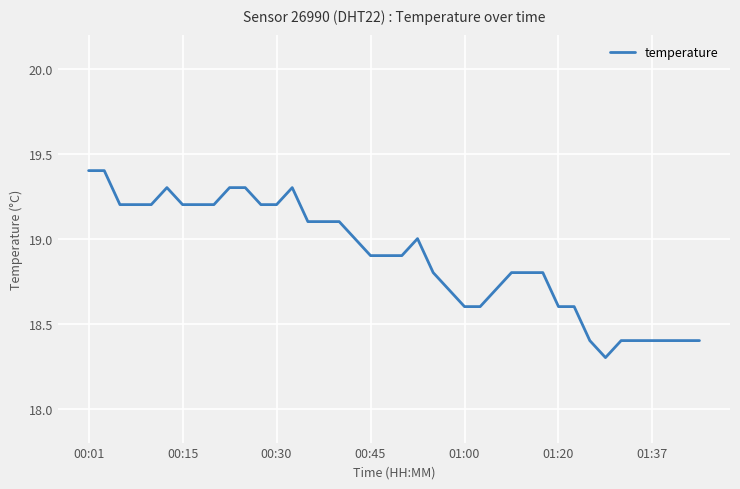

Reading left to right, list all the values displayed in this chart.

19.4	19.4	19.2	19.2	19.2	19.3	19.2	19.2	19.2	19.3	19.3	19.2	19.2	19.3	19.1	19.1	19.1	19.0	18.9	18.9	18.9	19.0	18.8	18.7	18.6	18.6	18.7	18.8	18.8	18.8	18.6	18.6	18.4	18.3	18.4	18.4	18.4	18.4	18.4	18.4